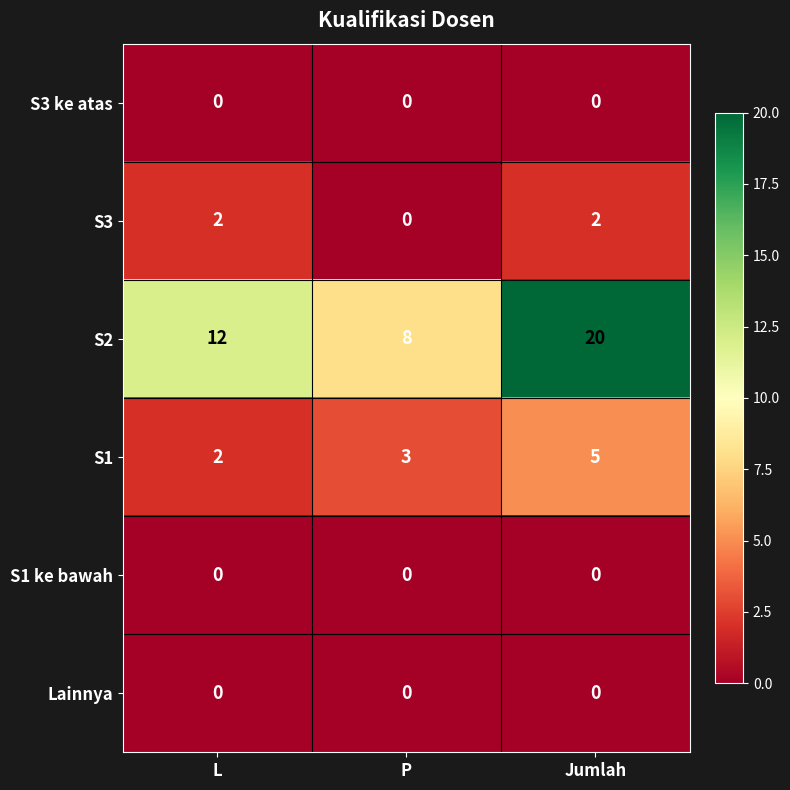

List the labels in order of S2 value, largest first.

Jumlah, L, P